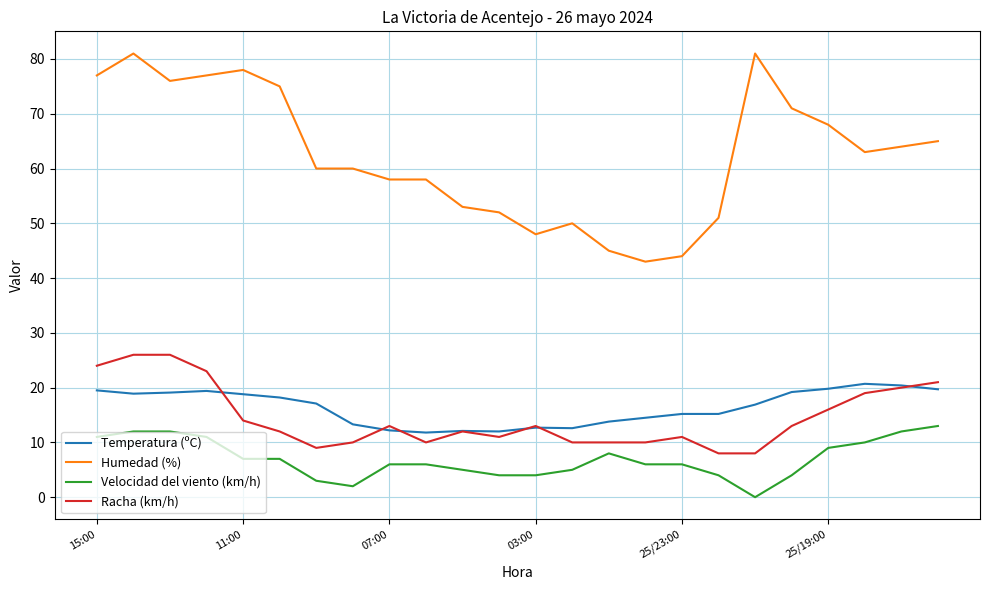

What is the maximum value shown in the chart?

81.0